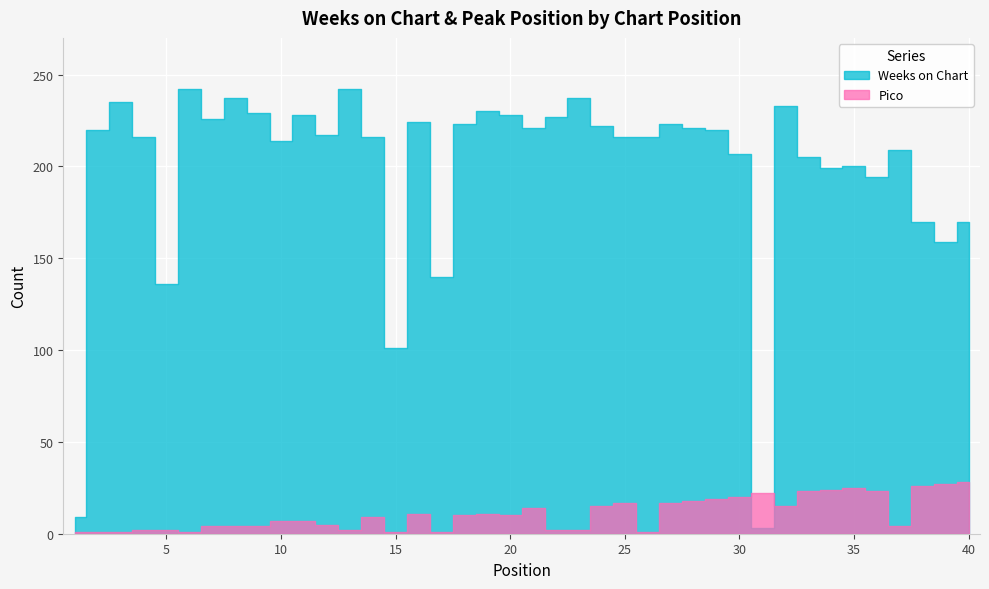

Which category has the highest value across all series?

6